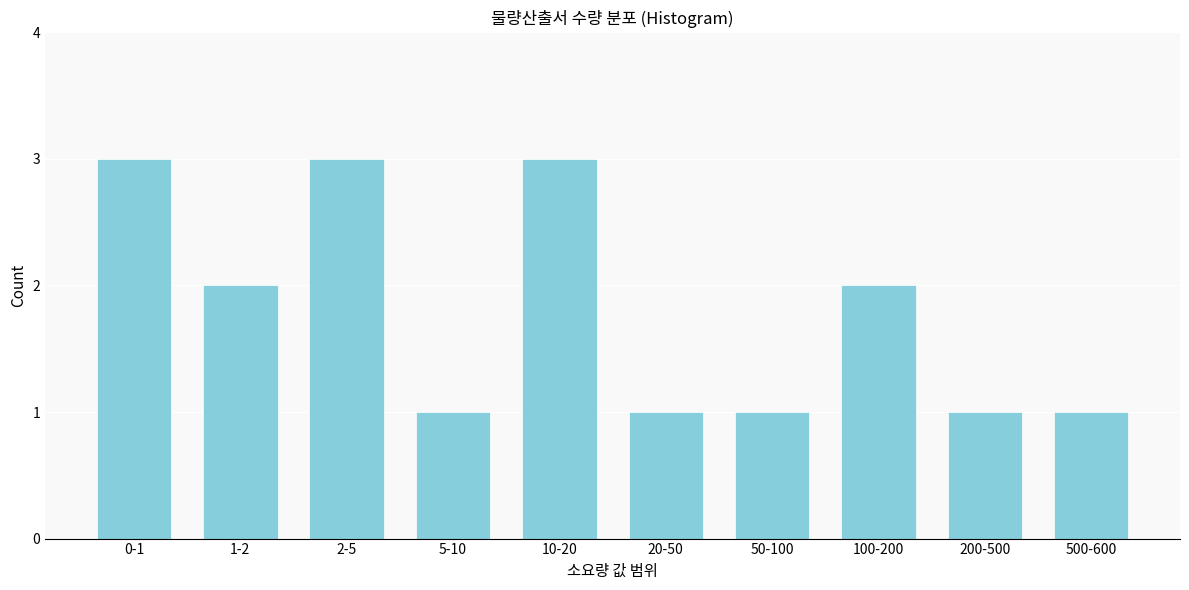

Reading right to left, what are all the values shown in this chart?

1	1	2	1	1	3	1	3	2	3